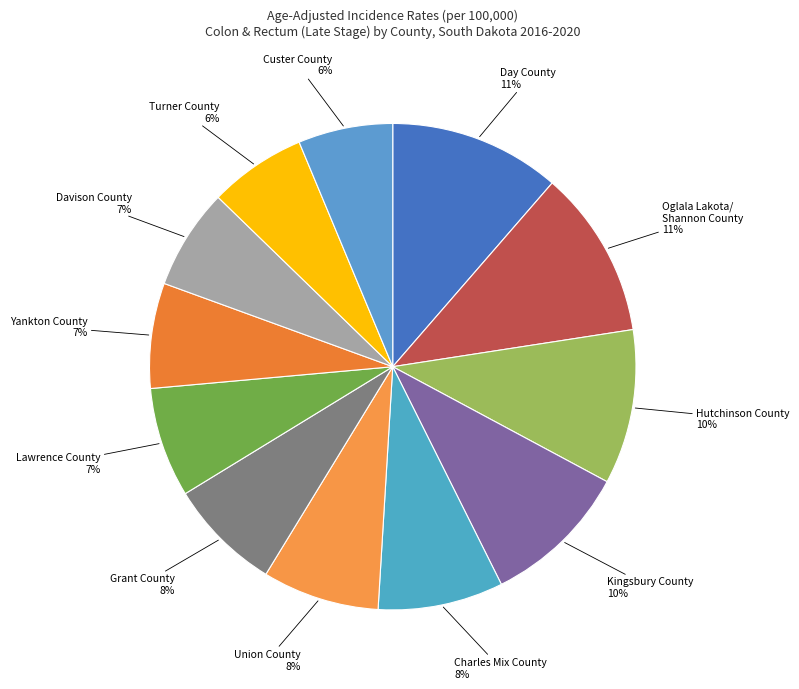

Combined, do Oglala Lakota/ Shannon County and Union County account for over 50%?

No